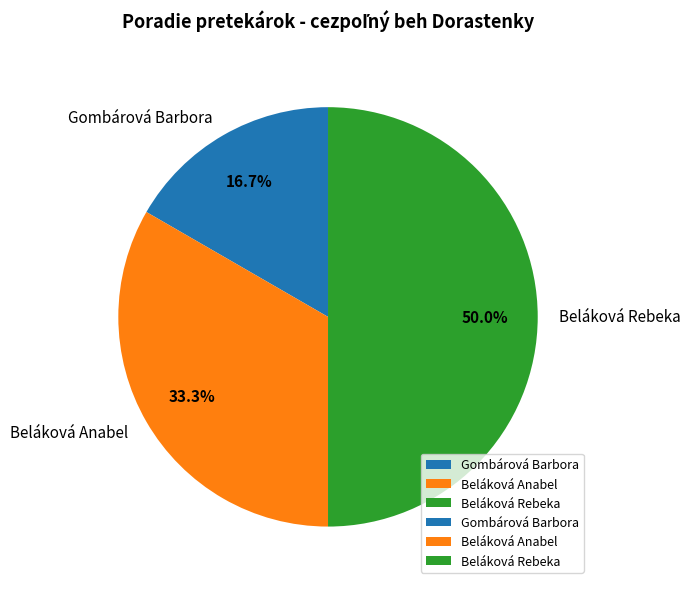

What is the smallest slice in the pie chart?

Gombárová Barbora